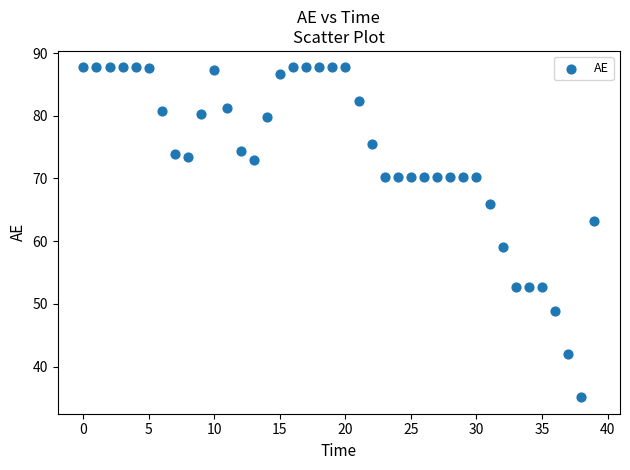

What is the range of Y values (max minus min)?

52.6